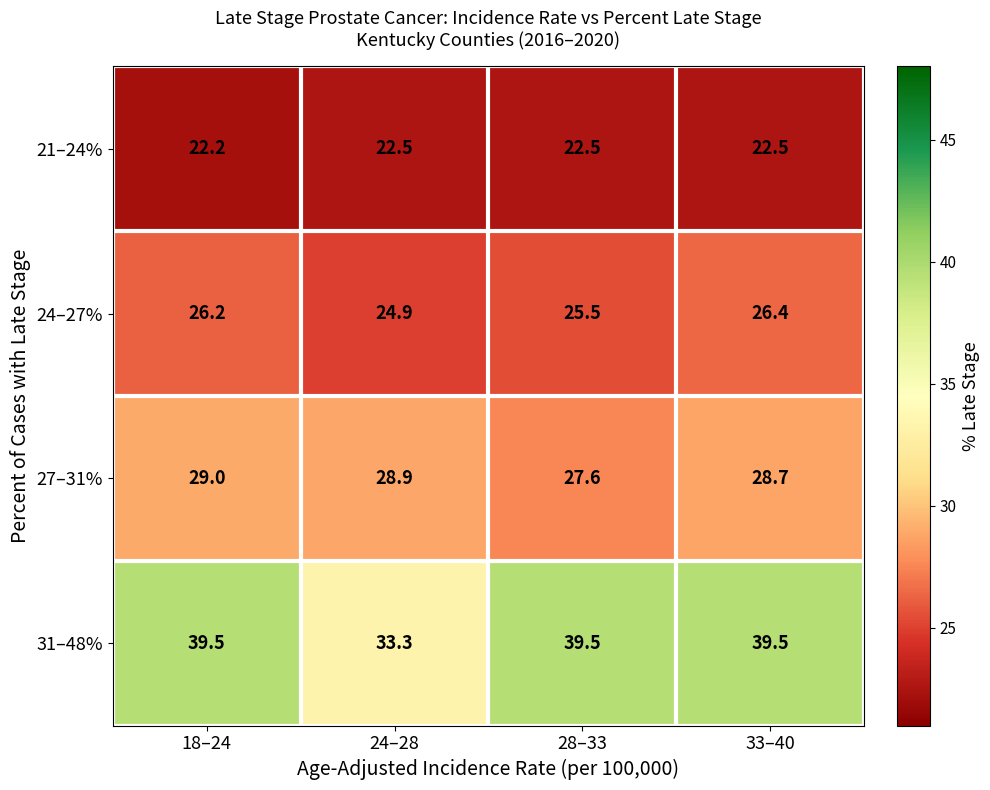

What is the difference between the highest and lowest values at 28–33?

17.0